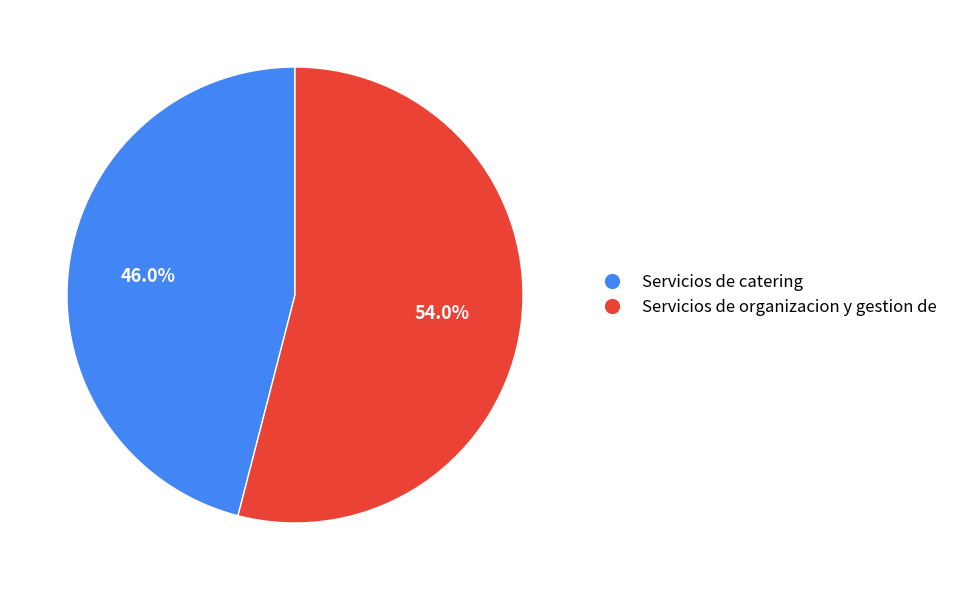

What is the largest slice in the pie chart?

Servicios de organizacion y gestion de